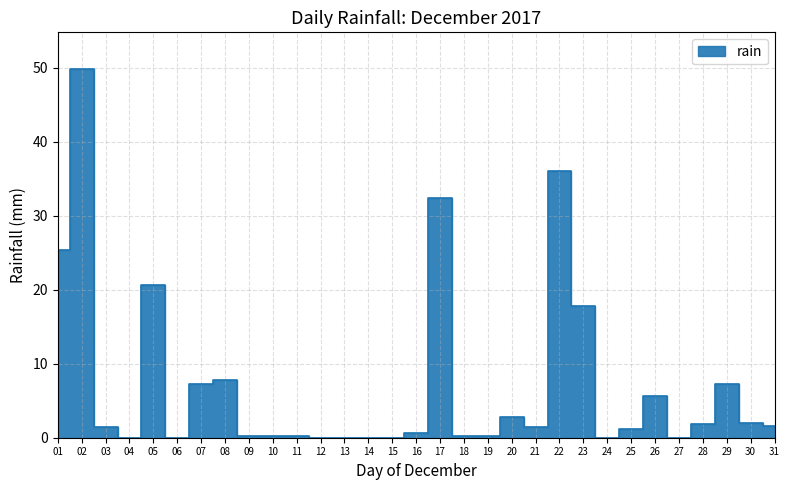

List the labels in order of value, smallest first.

04, 06, 12, 13, 14, 15, 24, 27, 09, 10, 11, 18, 19, 16, 25, 03, 21, 31, 28, 30, 20, 26, 07, 29, 08, 23, 05, 01, 17, 22, 02